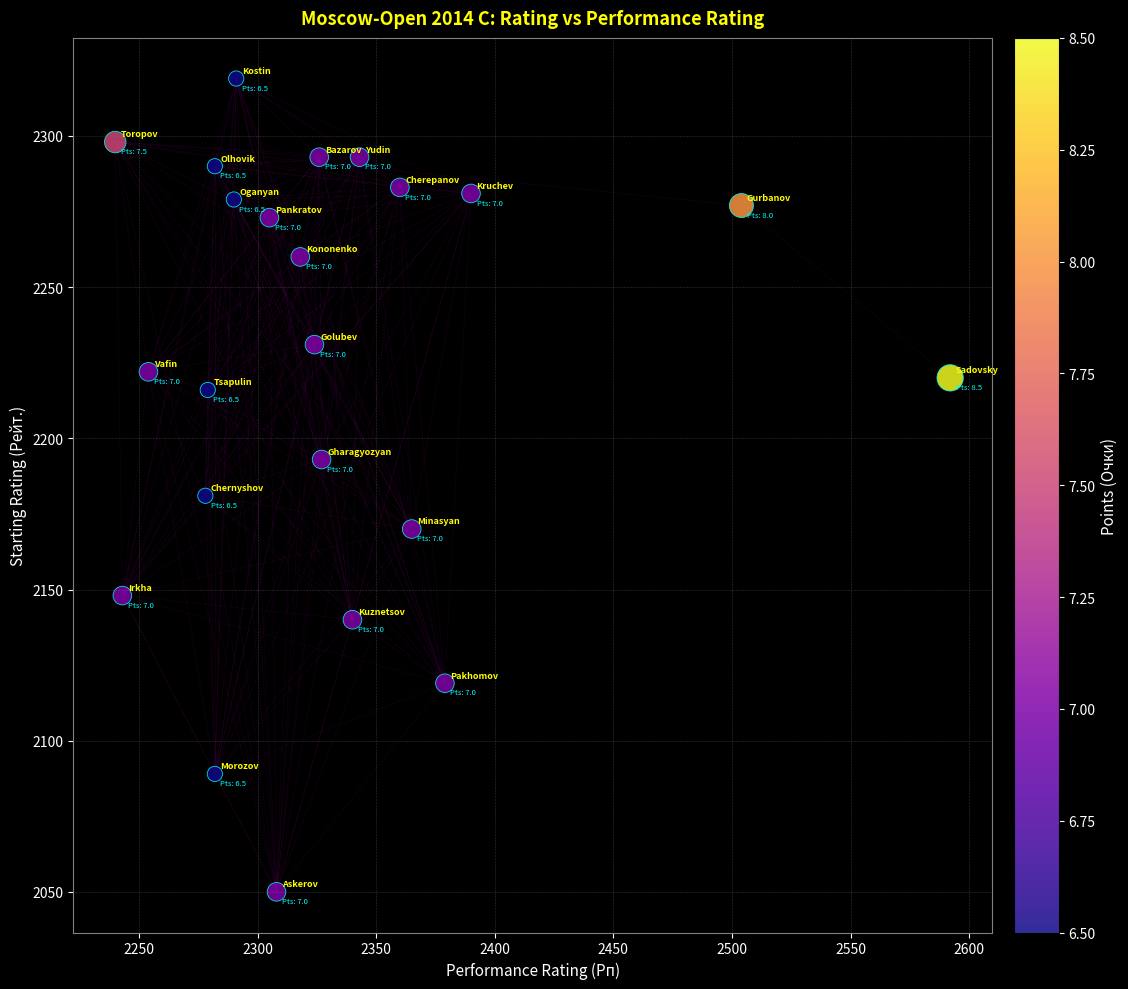

What is the range of Y values (max minus min)?

269